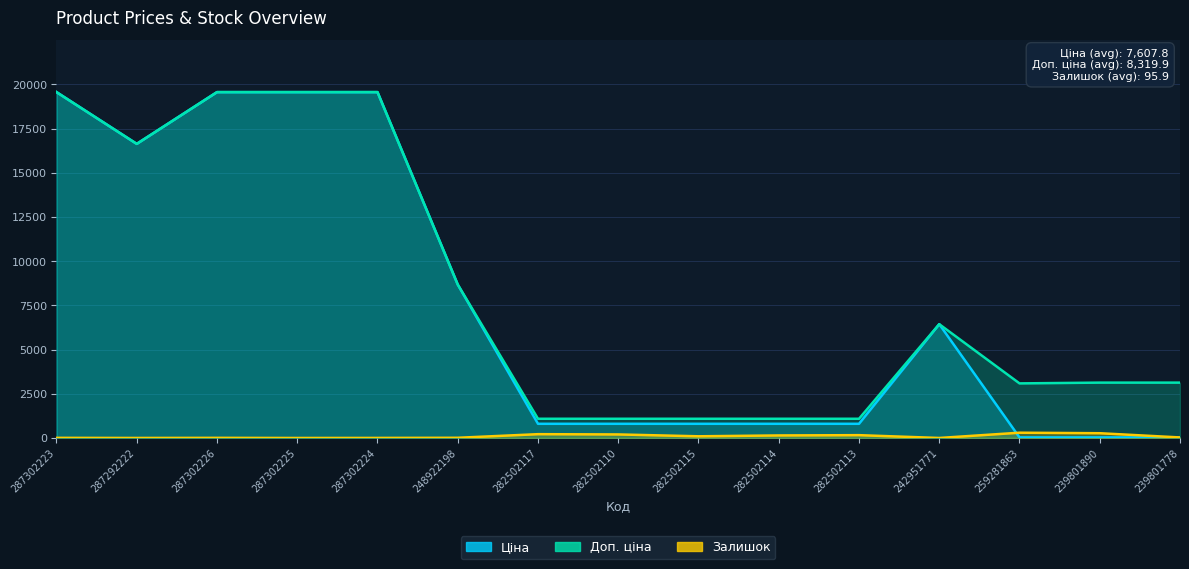

Reading left to right, what are all the values shown in this chart?

Ціна: 287302223=19564.9	287292222=16636.8	287302226=19564.9	287302225=19564.9	287302224=19564.9	248922198=8679.5	282502117=802.1	282502110=802.1	282502115=802.1	282502114=802.1	282502113=802.1	242951771=6437.4	259281863=30.9	239801890=31.3	239801778=31.3
Доп. ціна: 287302223=19564.9	287292222=16636.8	287302226=19564.9	287302225=19564.9	287302224=19564.9	248922198=8679.5	282502117=1087.0	282502110=1087.0	282502115=1087.0	282502114=1087.0	282502113=1087.0	242951771=6437.4	259281863=3088.0	239801890=3131.0	239801778=3131.0
Залишок: 287302223=7.0	287292222=1.0	287302226=7.0	287302225=0.0	287302224=3.0	248922198=11.0	282502117=215.0	282502110=200.0	282502115=95.0	282502114=143.0	282502113=159.0	242951771=0.0	259281863=298.0	239801890=269.0	239801778=30.0